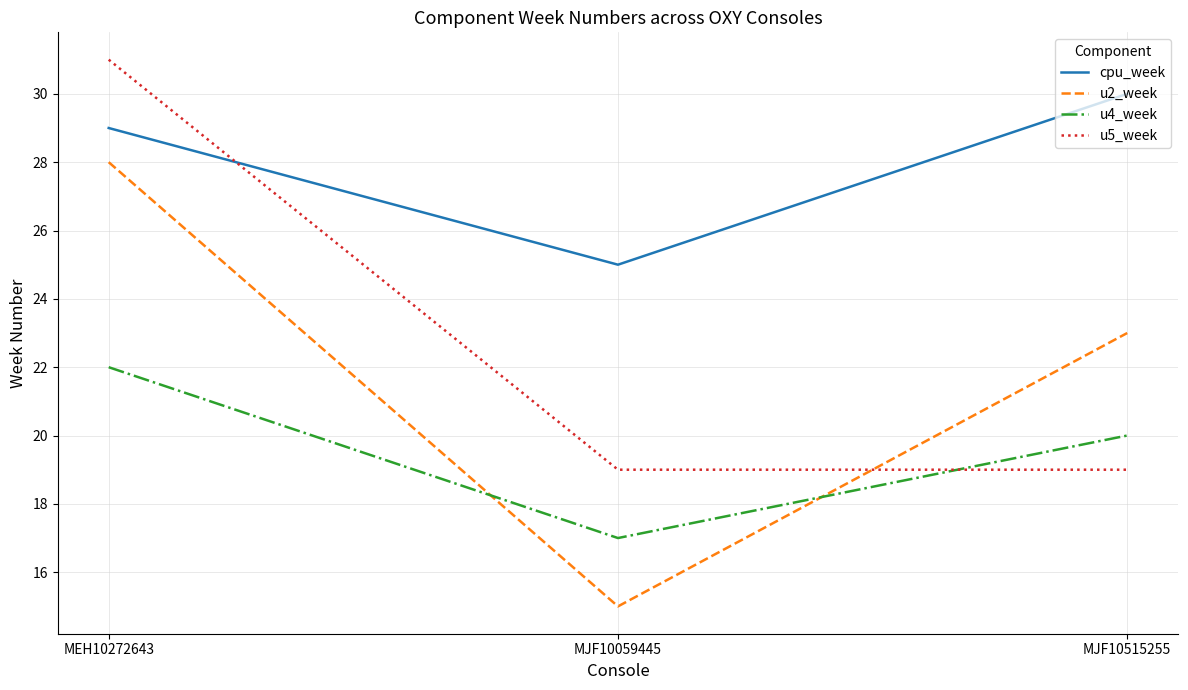

What is the difference between the highest and lowest values at MJF10515255?

11